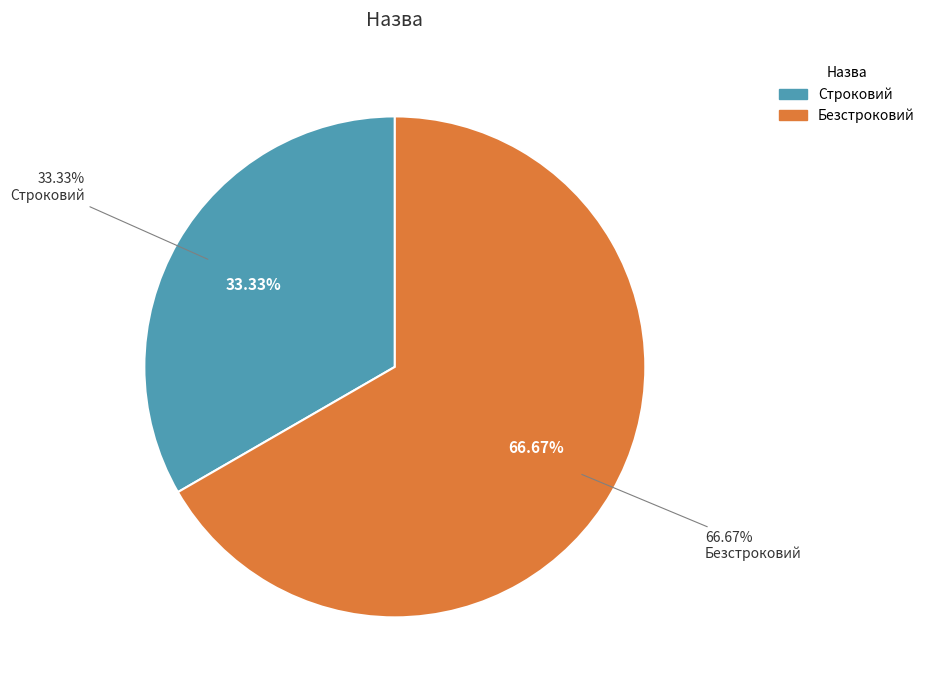

What percentage do Строковий and Безстроковий together represent?

100.0%